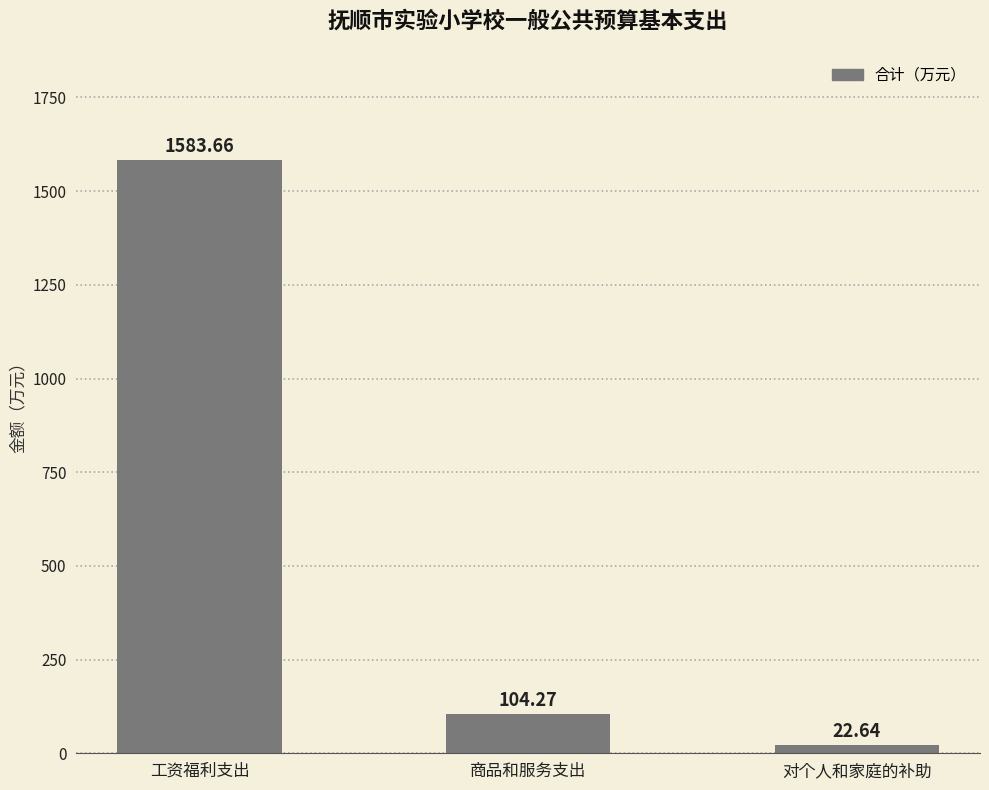

The value at 对个人和家庭的补助 is 22.6. True or false?

True